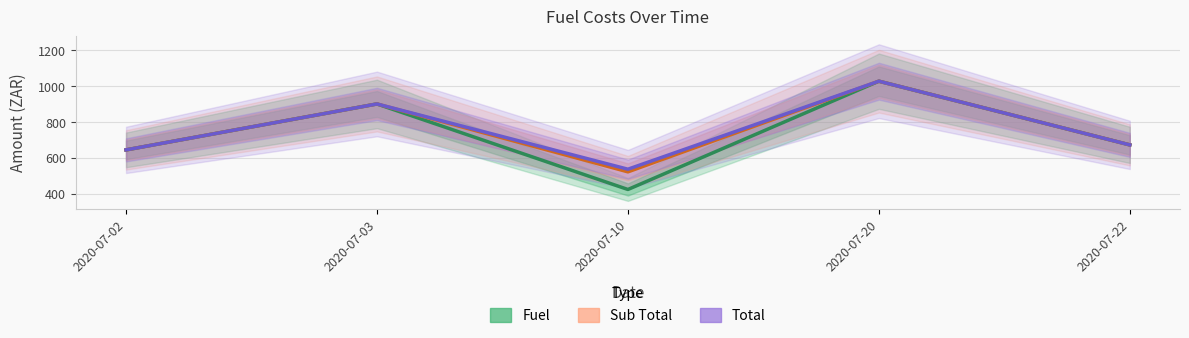

Where does the Fuel series first go above 673?

2020-07-03